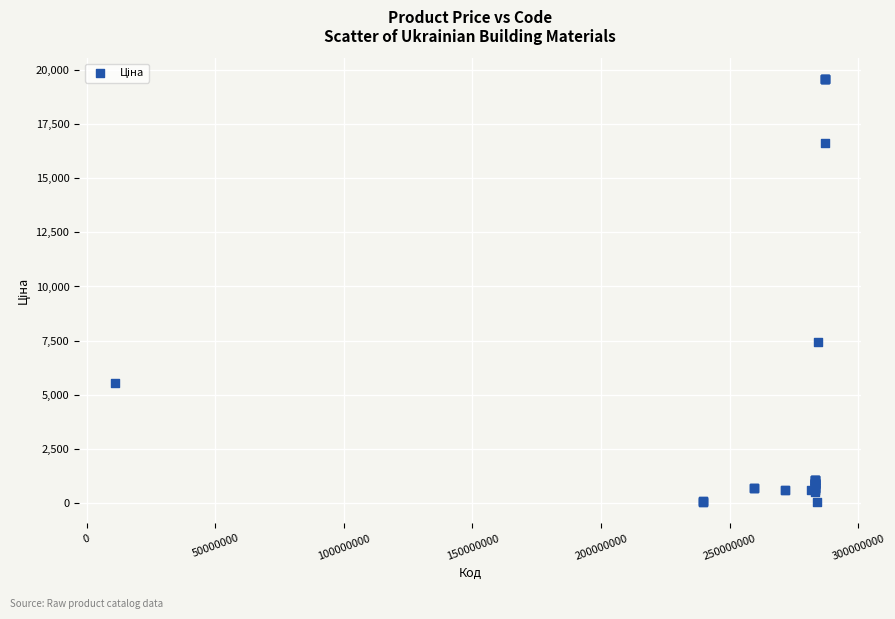

What Y value in the scatter plot is closest to 9798?

7444.6